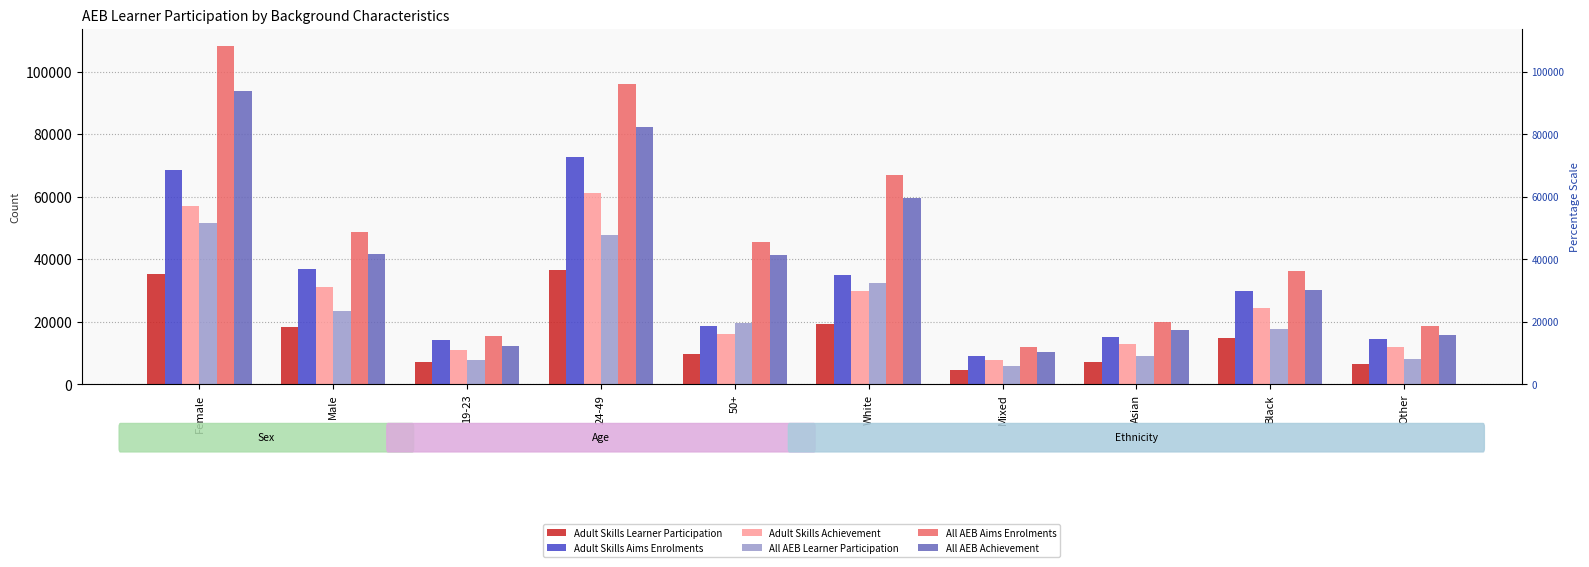

What is the minimum value for All AEB Achievement?

10250